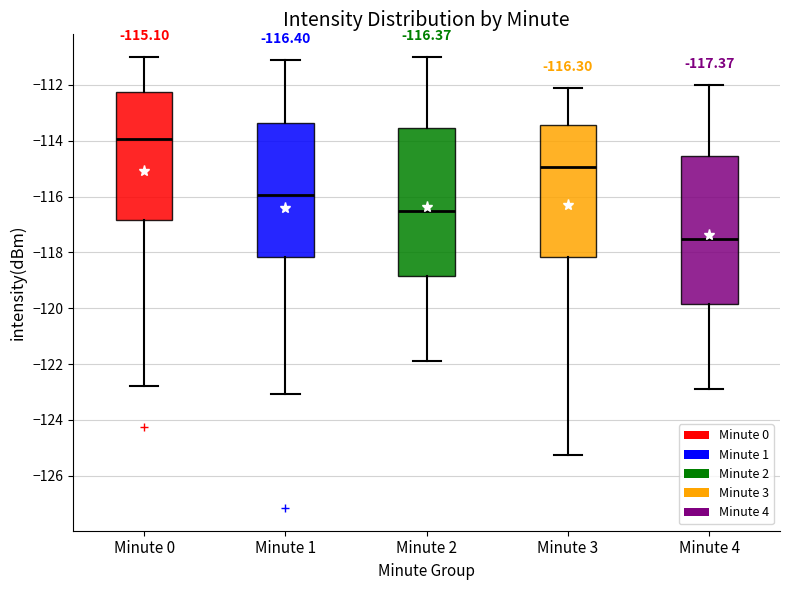

Which box's median line is the highest?

Minute 0